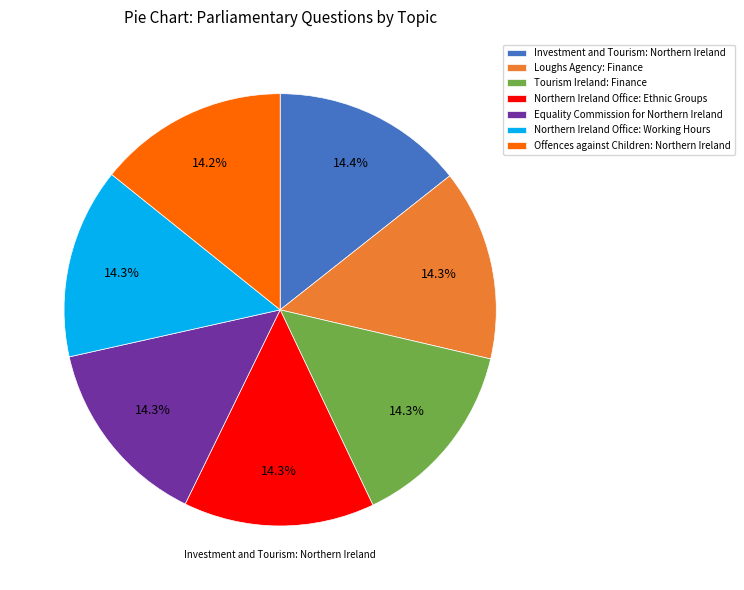

To the nearest percent, what is the combined percentage of Investment and Tourism: Northern Ireland and Tourism Ireland: Finance?

29%